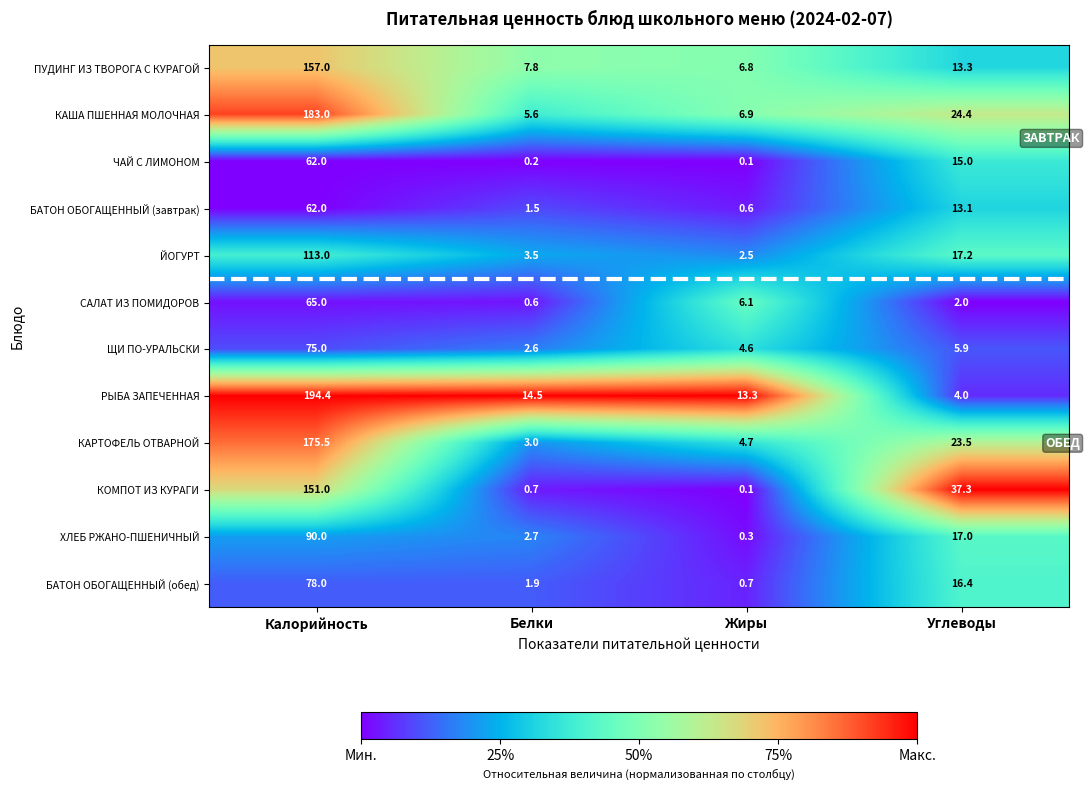

Which series has the largest total across all categories?

РЫБА ЗАПЕЧЕННАЯ